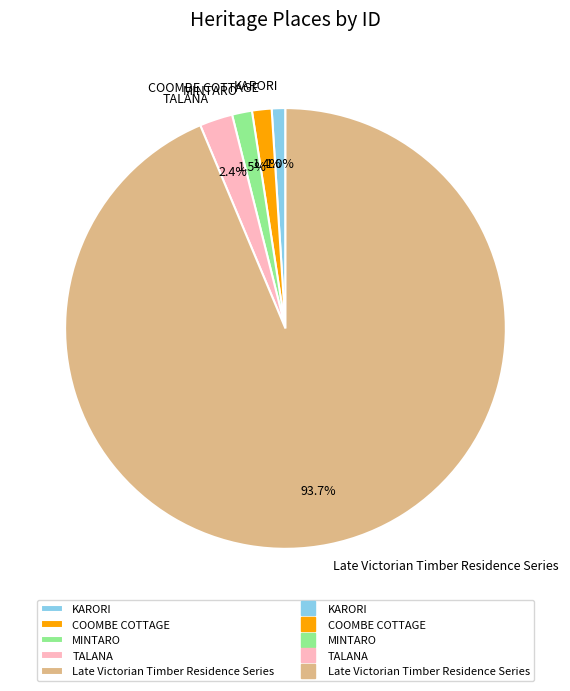

What is the largest slice in the pie chart?

Late Victorian Timber Residence Series